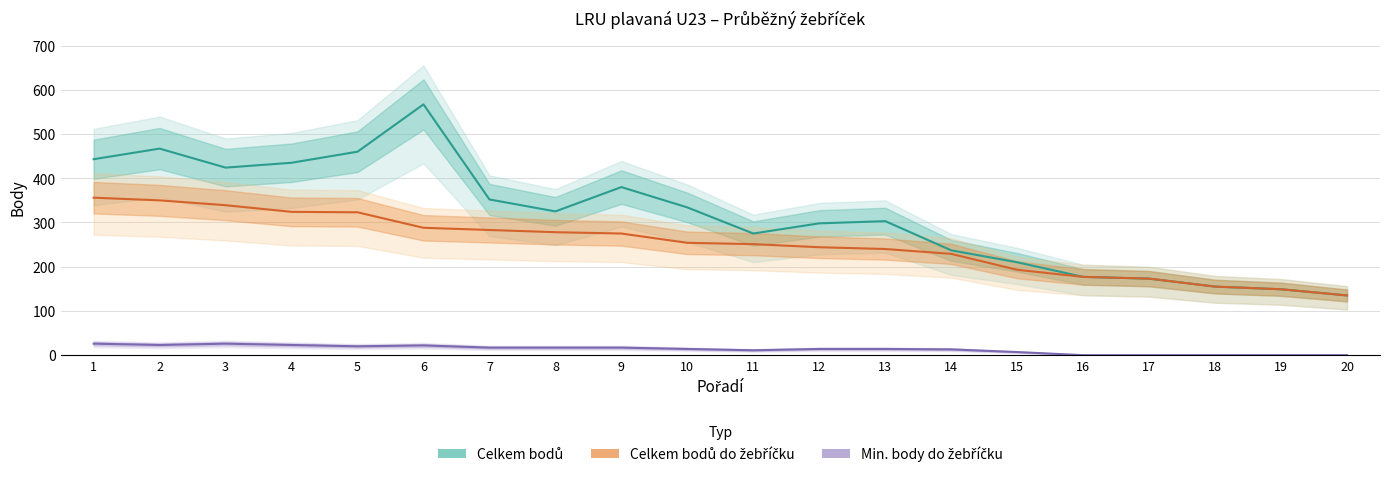

Where does the Min. body do žebříčku series first go above 14?

1